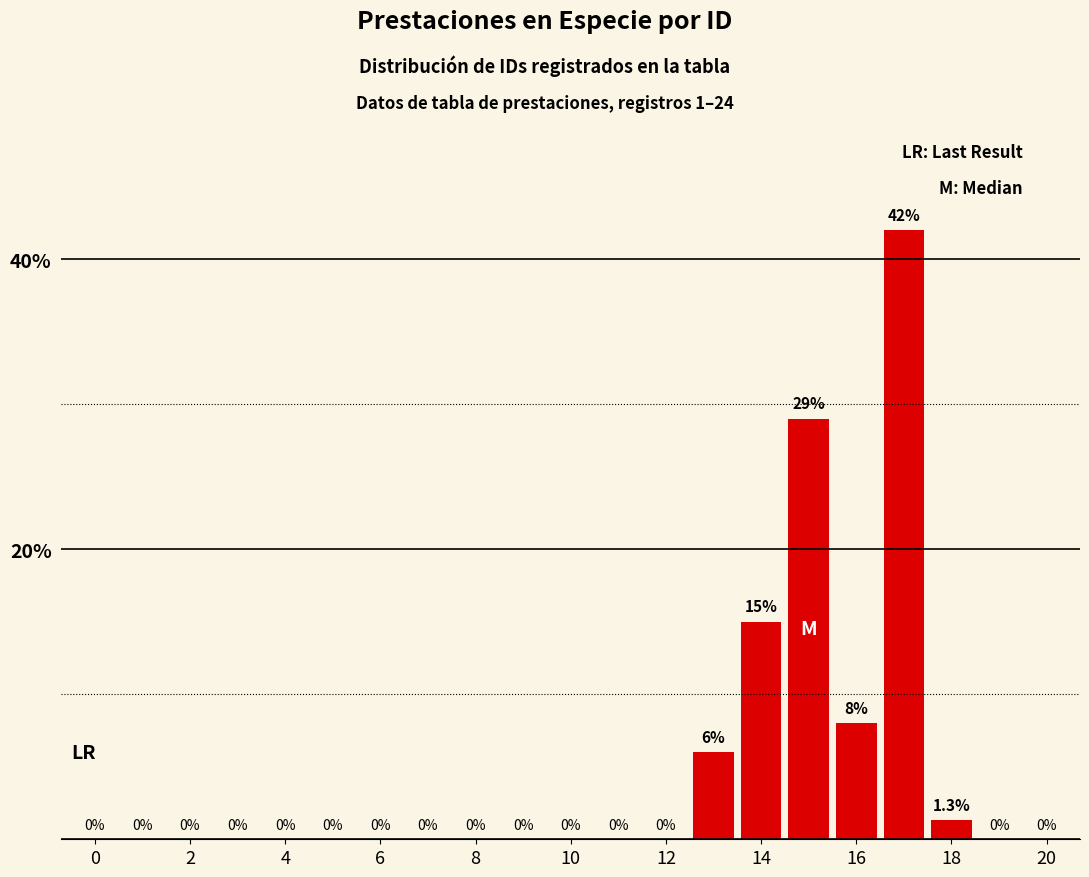

How many positive values are there?

6